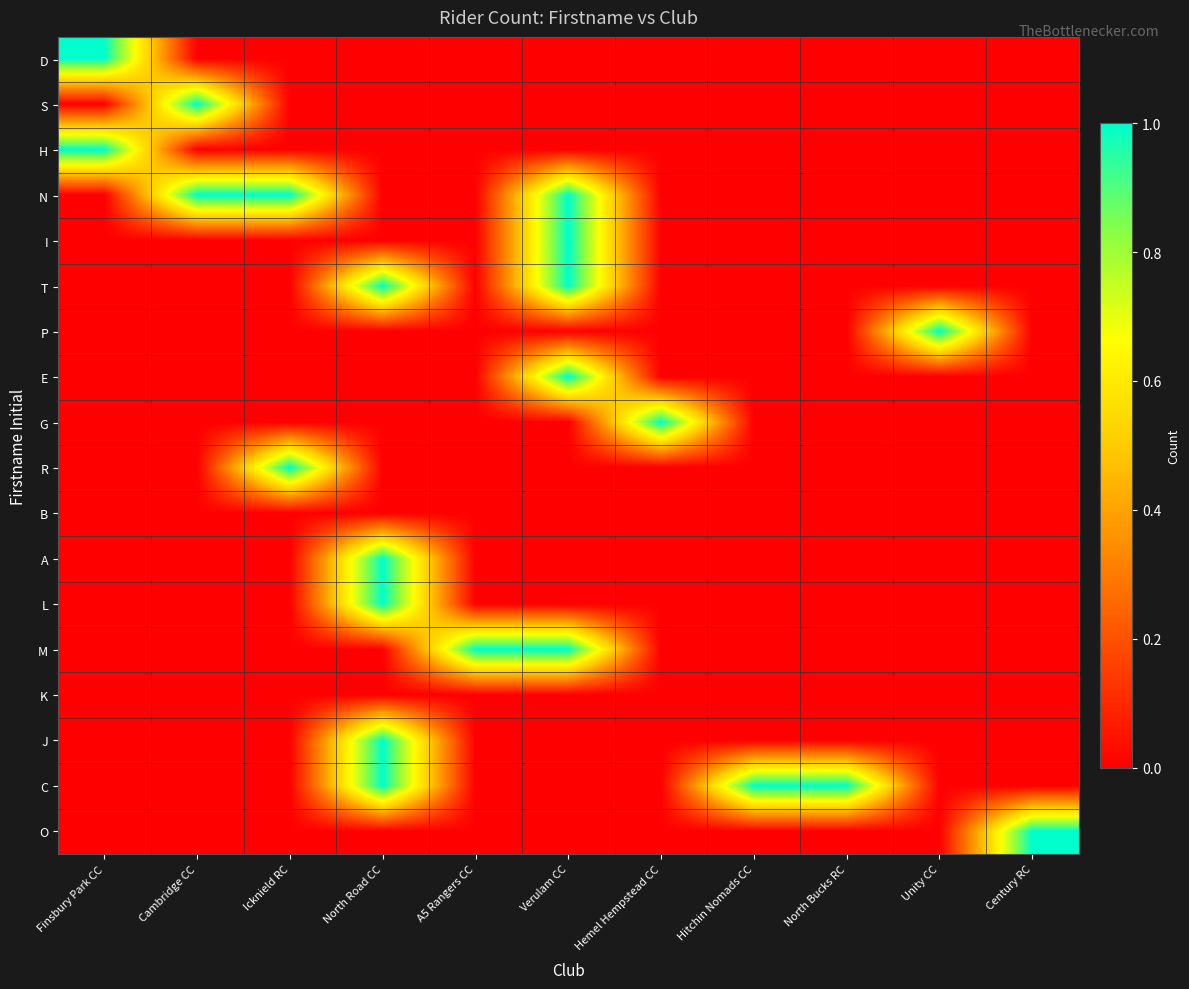

Which has a higher value, Hitchin Nomads CC or Century RC?

Hitchin Nomads CC